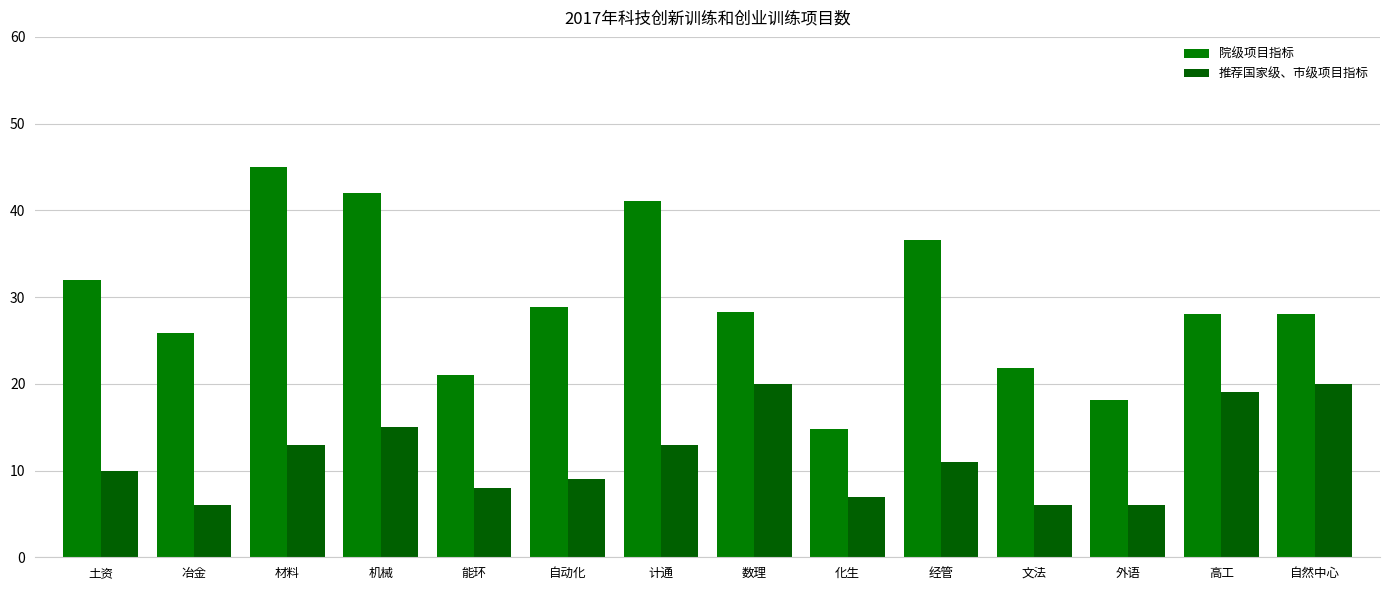

At which category does the chart reach its peak across all series?

材料